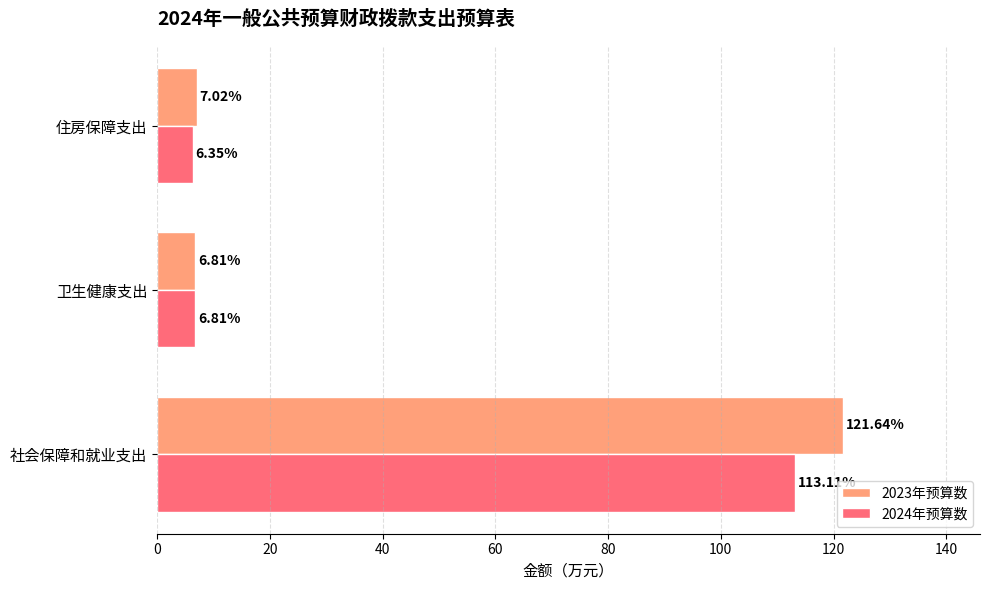

Rank the series at 住房保障支出 from highest to lowest value.

2023年预算数, 2024年预算数